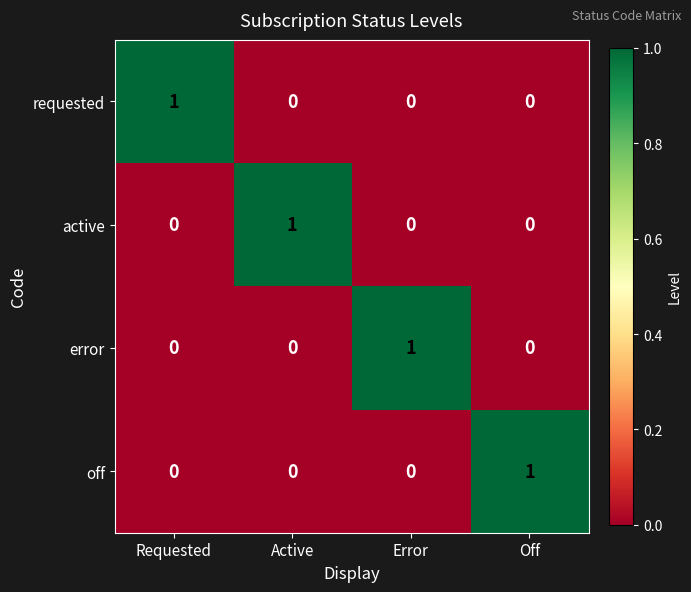

Reading right to left, what are all the values shown in this chart?

requested: 0	0	0	1
active: 0	0	1	0
error: 0	1	0	0
off: 1	0	0	0